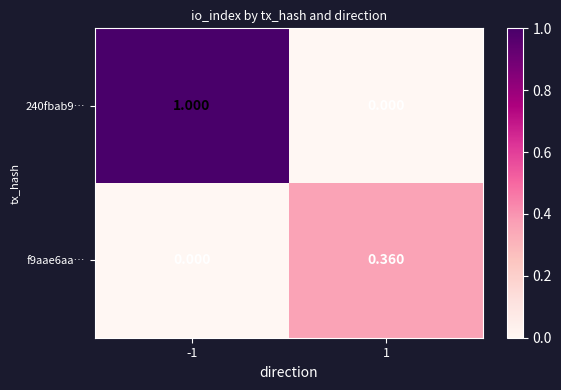

Is the value of 240fbab9… at -1 greater than the value of f9aae6aa… at 1?

Yes